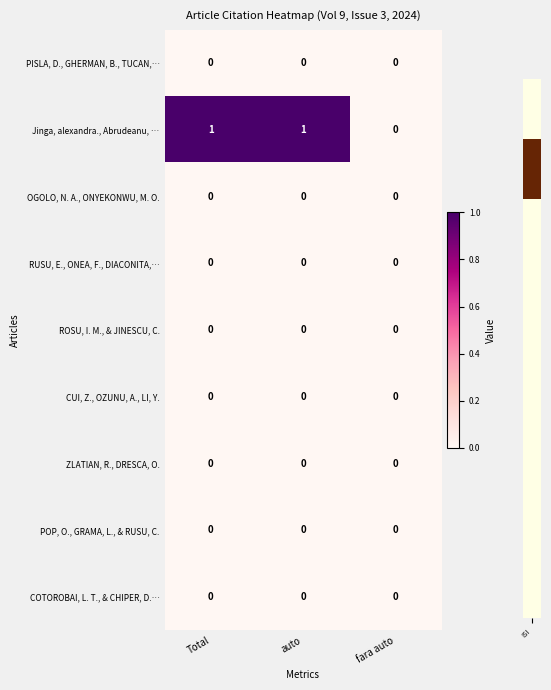

Reading left to right, transcribe all the data shown in this chart.

PISLA, D., GHERMAN, B., TUCAN,…: 0	0	0
Jinga, alexandra., Abrudeanu, …: 1	1	0
OGOLO, N. A., ONYEKONWU, M. O.: 0	0	0
RUSU, E., ONEA, F., DIACONITA,…: 0	0	0
ROSU, I. M., & JINESCU, C.: 0	0	0
CUI, Z., OZUNU, A., LI, Y.: 0	0	0
ZLATIAN, R., DRESCA, O.: 0	0	0
POP, O., GRAMA, L., & RUSU, C.: 0	0	0
COTOROBAI, L. T., & CHIPER, D.…: 0	0	0